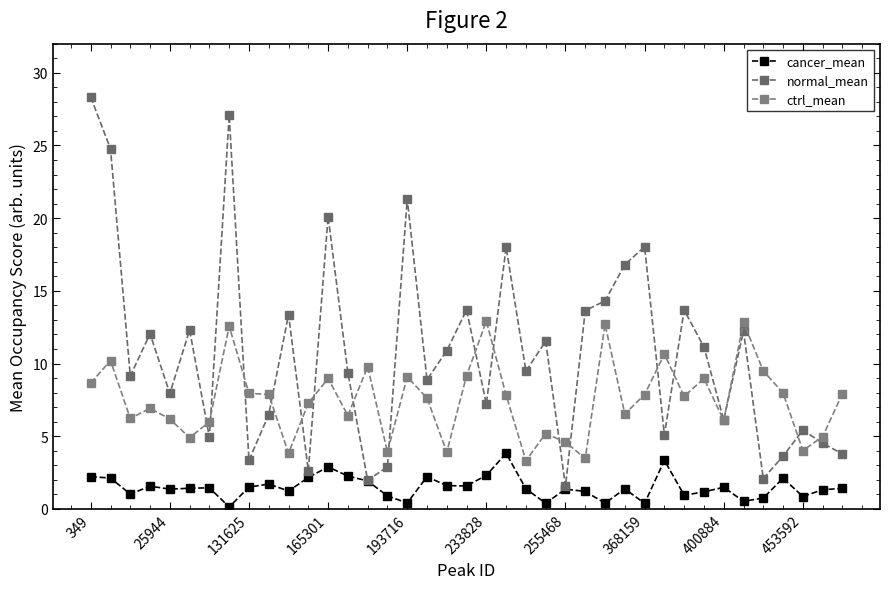

What are all the series names shown in the legend?

cancer_mean, normal_mean, ctrl_mean